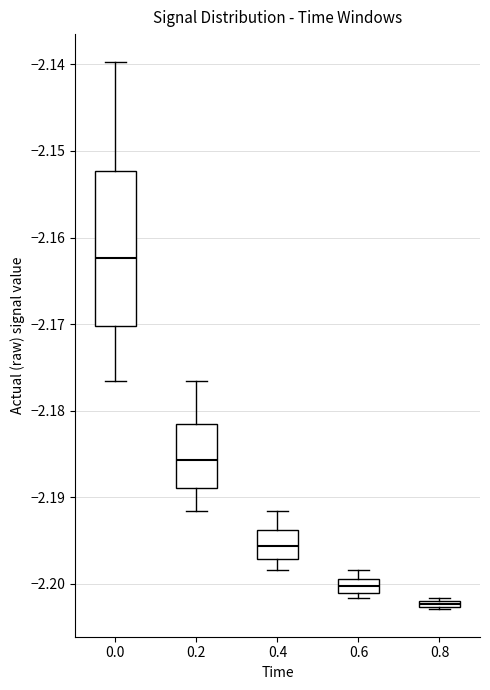

Comparing the boxes themselves (not the whiskers), which one is the tallest?

0.0